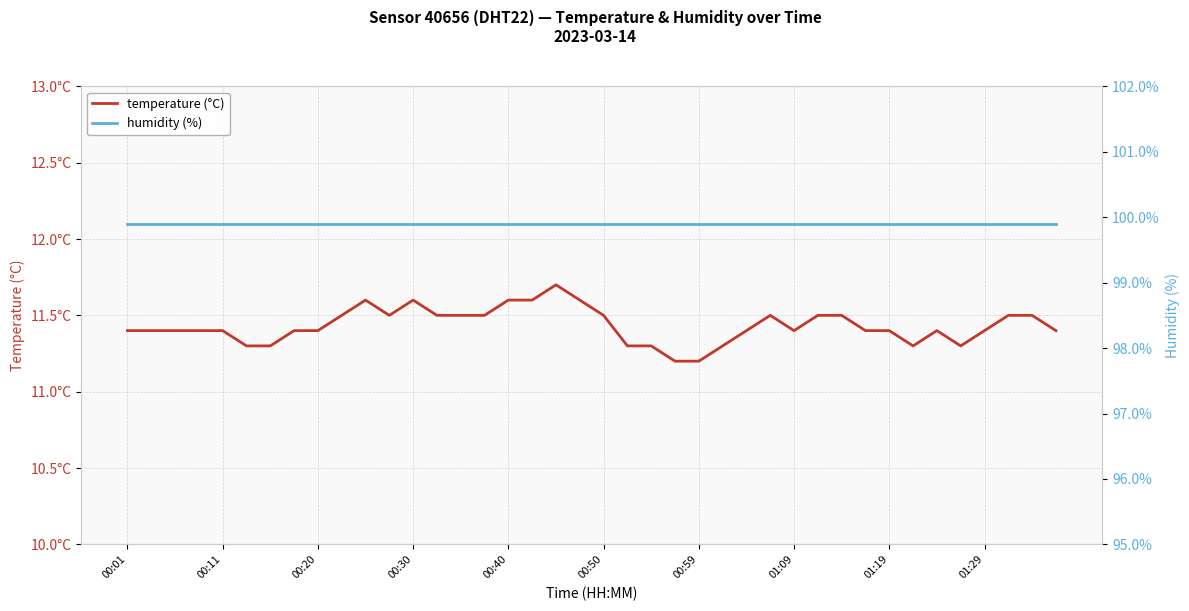

Rank the series at 19 from lowest to highest value.

temperature (°C), humidity (%)